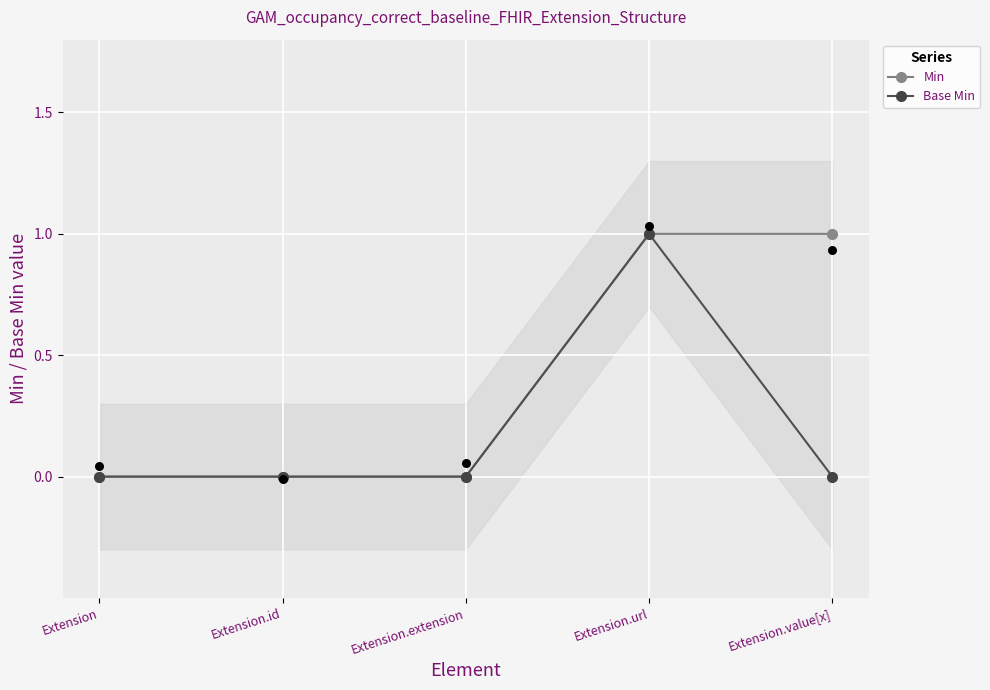

At how many categories does at least one series exceed 0?

2